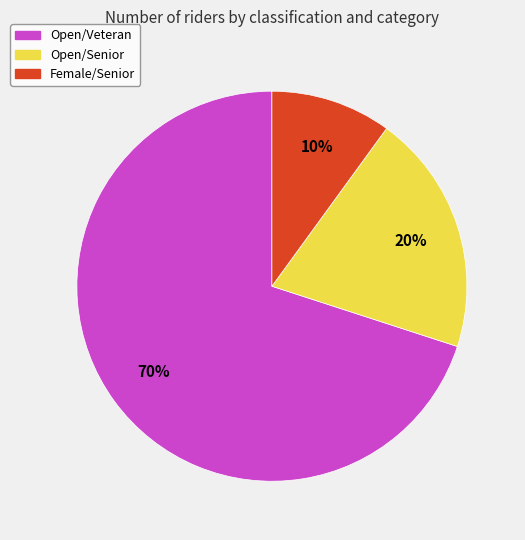

Which category has the biggest portion of the pie?

Open/Veteran